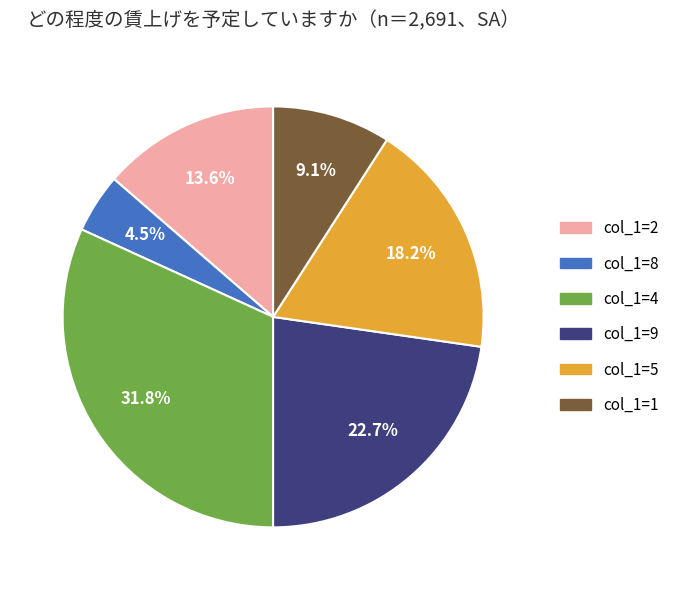

Count the number of slices in the pie.

6